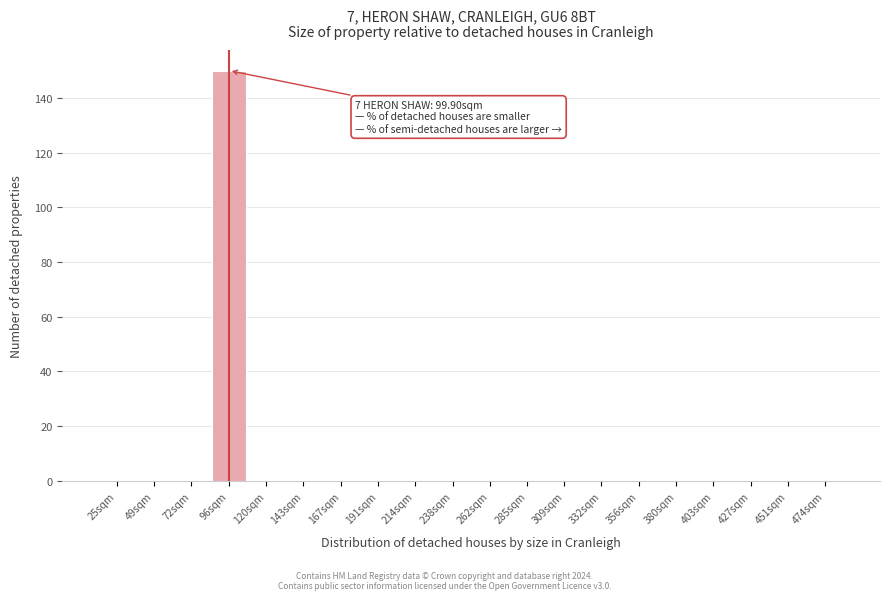

Reading left to right, extract all data points from this chart.

25sqm=0	49sqm=0	72sqm=0	96sqm=150	120sqm=0	143sqm=0	167sqm=0	191sqm=0	214sqm=0	238sqm=0	262sqm=0	285sqm=0	309sqm=0	332sqm=0	356sqm=0	380sqm=0	403sqm=0	427sqm=0	451sqm=0	474sqm=0